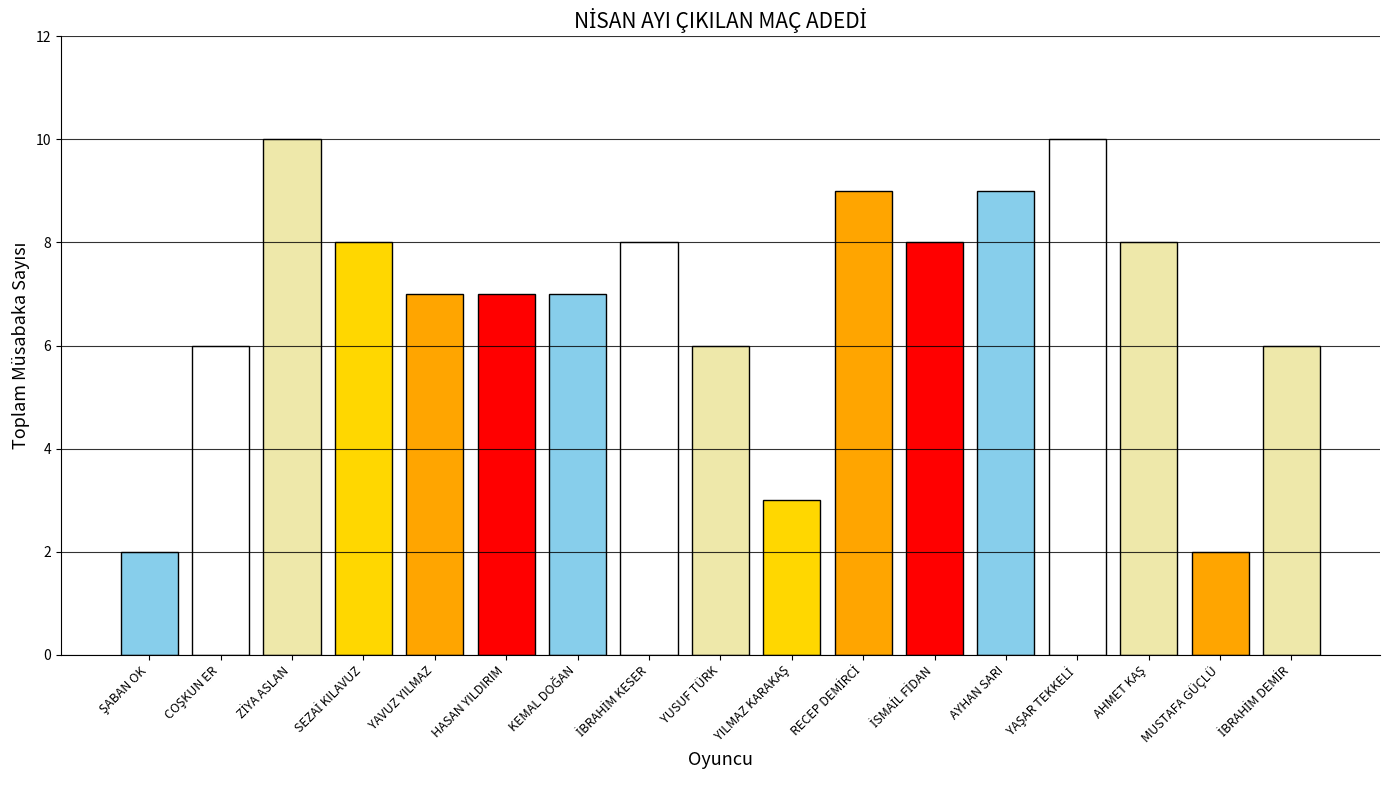

Approximately how many times larger is the value at YAVUZ YILMAZ compared to AYHAN SARI?

0.8